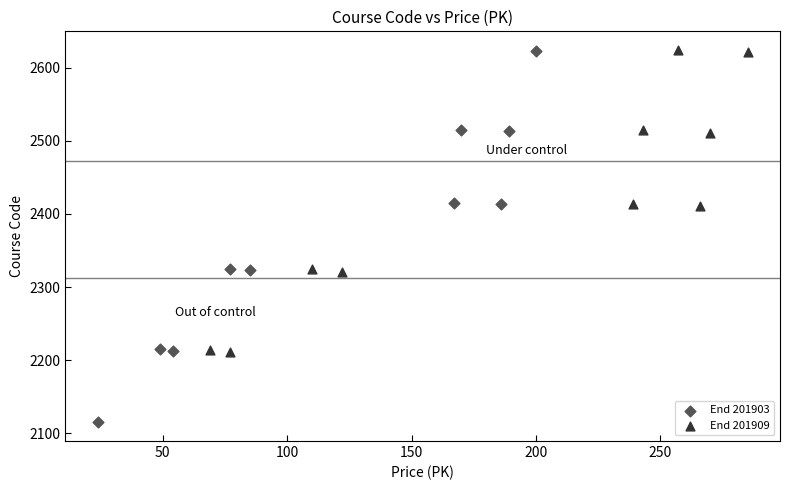

Which series contains the lowest Y value?

End 201903